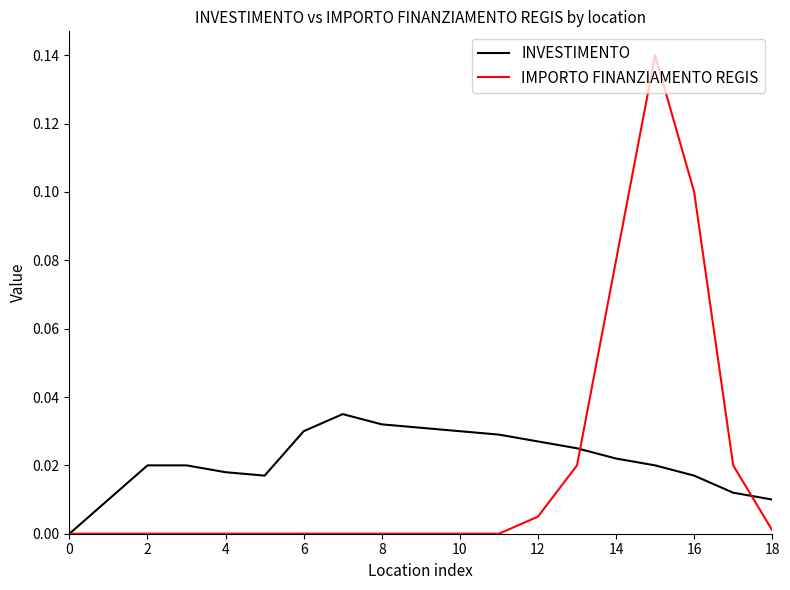

Which series has the largest range (max minus min)?

IMPORTO FINANZIAMENTO REGIS